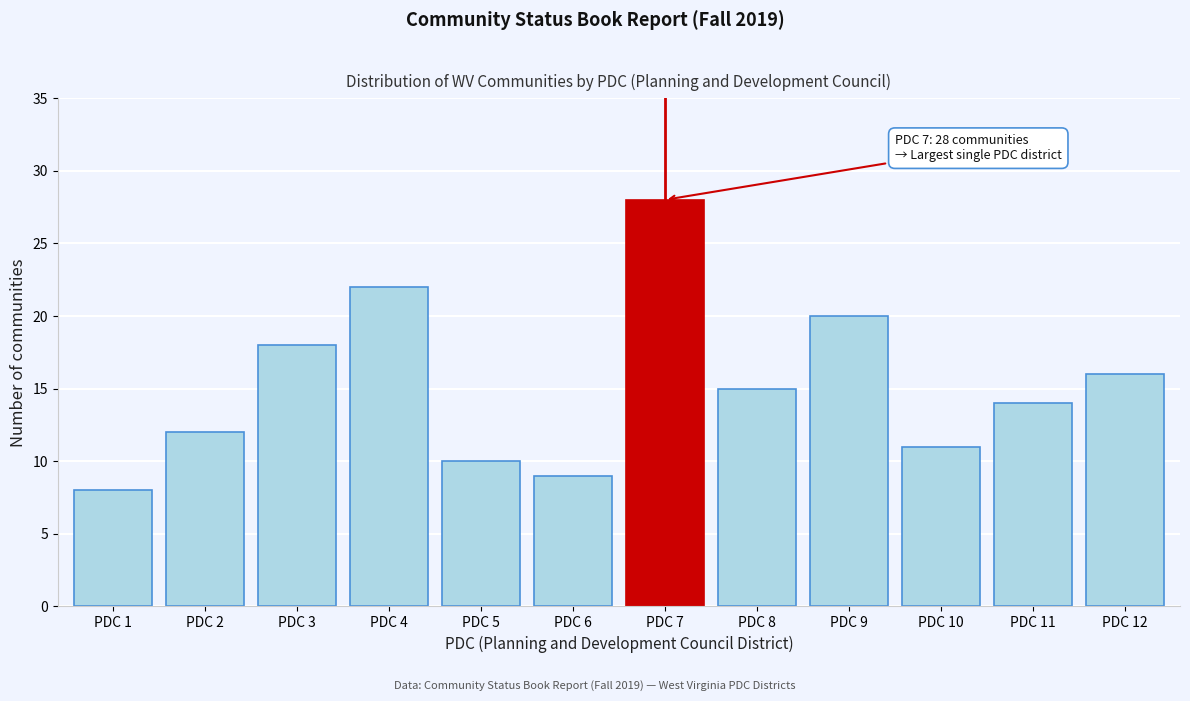

Reading left to right, what are all the values shown in this chart?

8	12	18	22	10	9	28	15	20	11	14	16